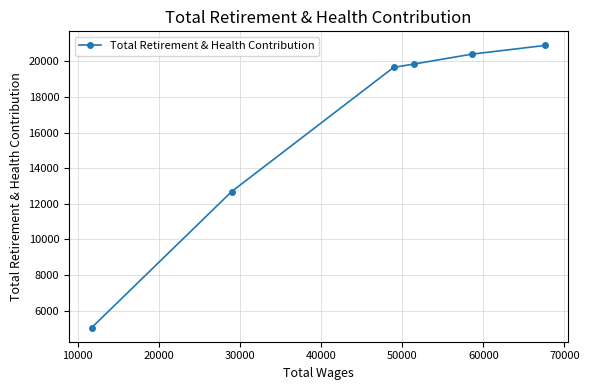

What is the smallest value displayed?

5039